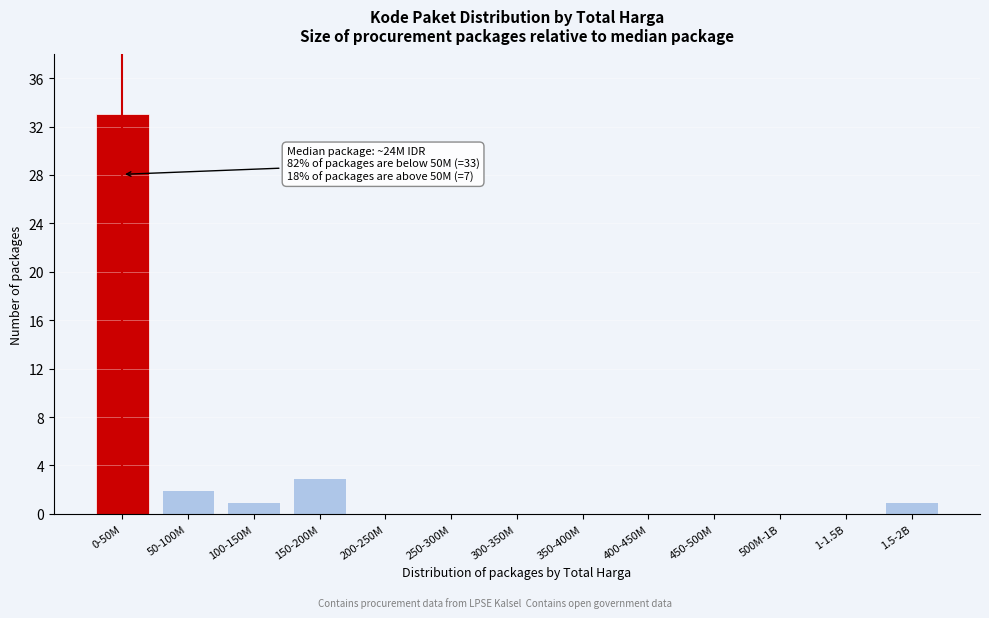

Reading right to left, transcribe all the data shown in this chart.

1.5-2B=1	1-1.5B=0	500M-1B=0	450-500M=0	400-450M=0	350-400M=0	300-350M=0	250-300M=0	200-250M=0	150-200M=3	100-150M=1	50-100M=2	0-50M=33